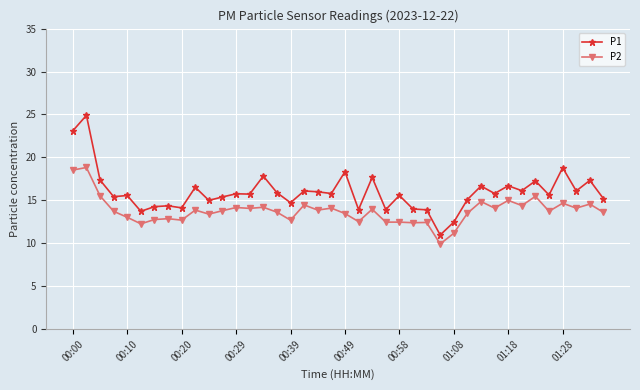

In P1, how many points are higher than both neighbors (excluding endpoints)?

15